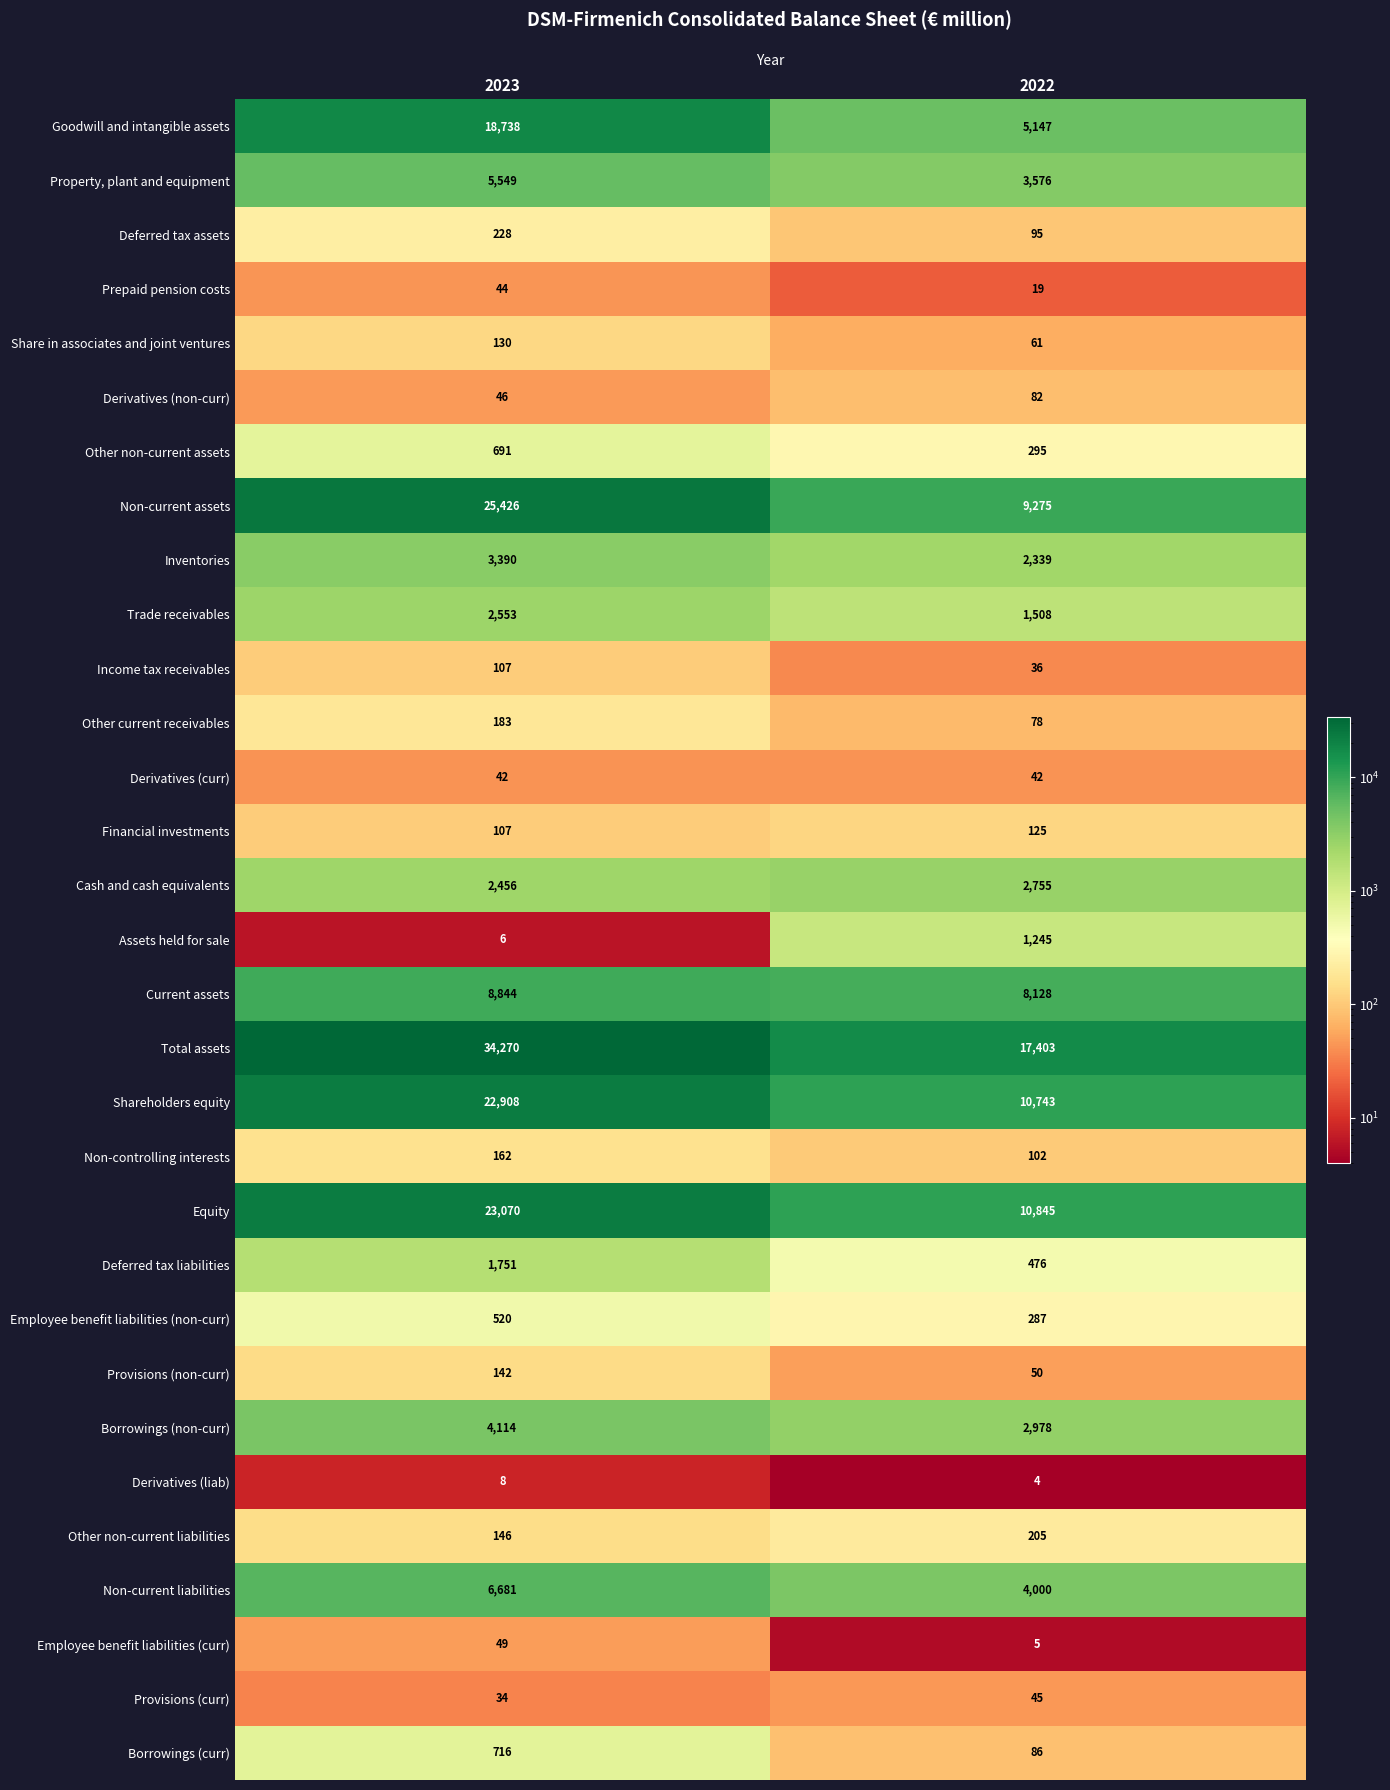

True or false: Other non-current assets has a value of 691 at 2023.

True